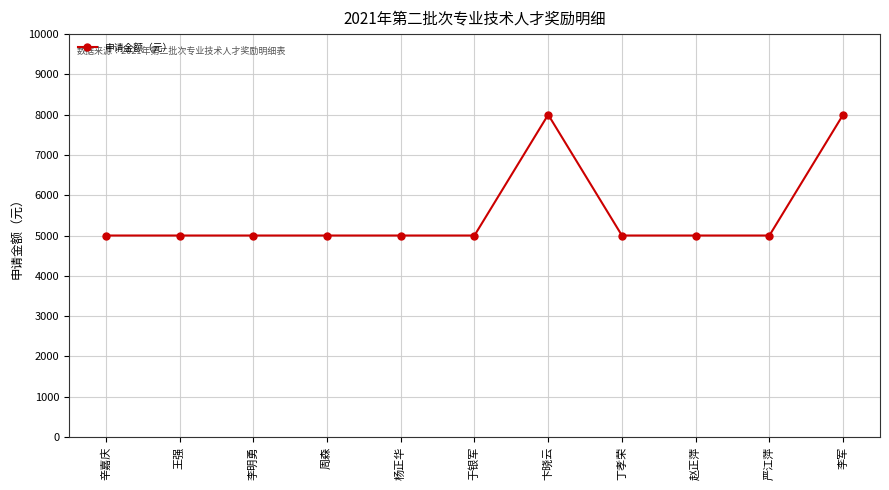

What is the label of the 11th point from the left?

李军